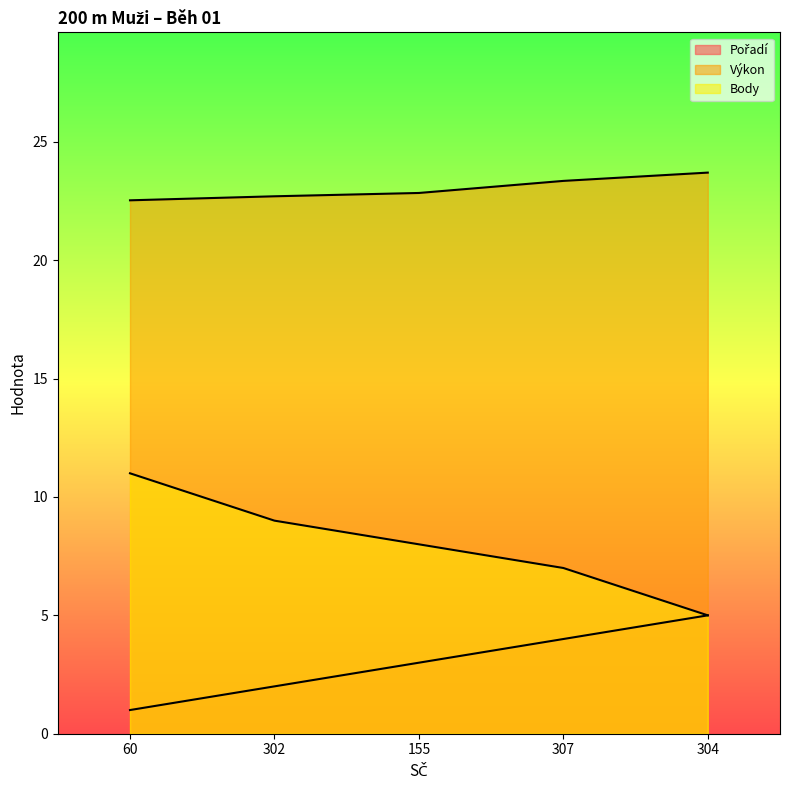

What is the average value of the Výkon series?

23.0